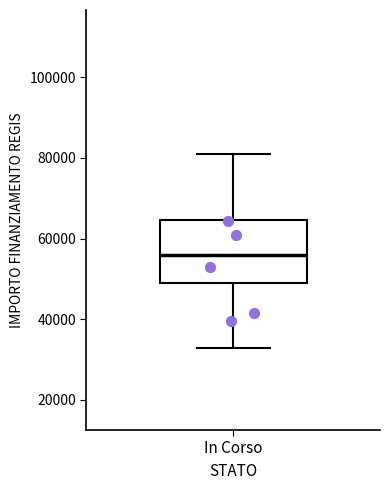

Read this box plot against the y-axis: the position of the median line, the range covered by the box, and the ends of both whiskers. The values are not printed on the chart, so give them approximately, as read against the axis.

median 56000, box 50000 to 64000, whiskers 32000 to 80000